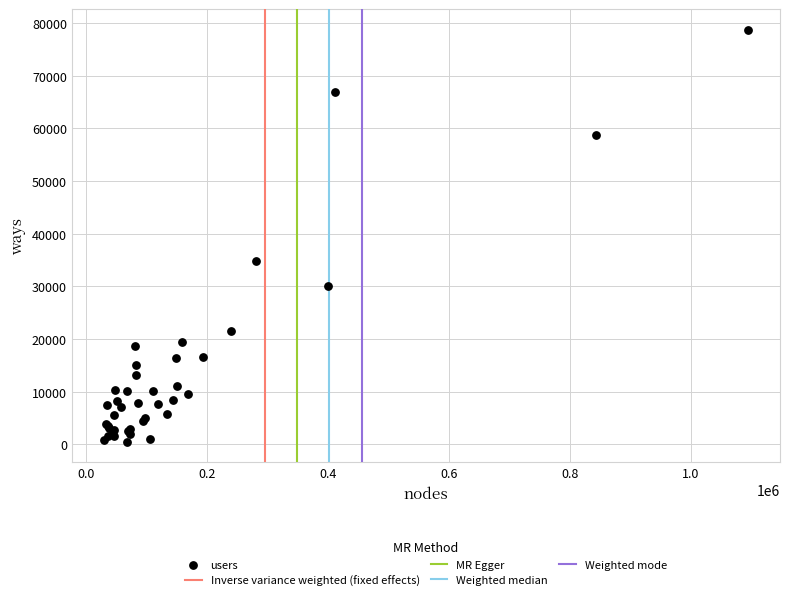

What Y value in the scatter plot is closest to 39644?

34784